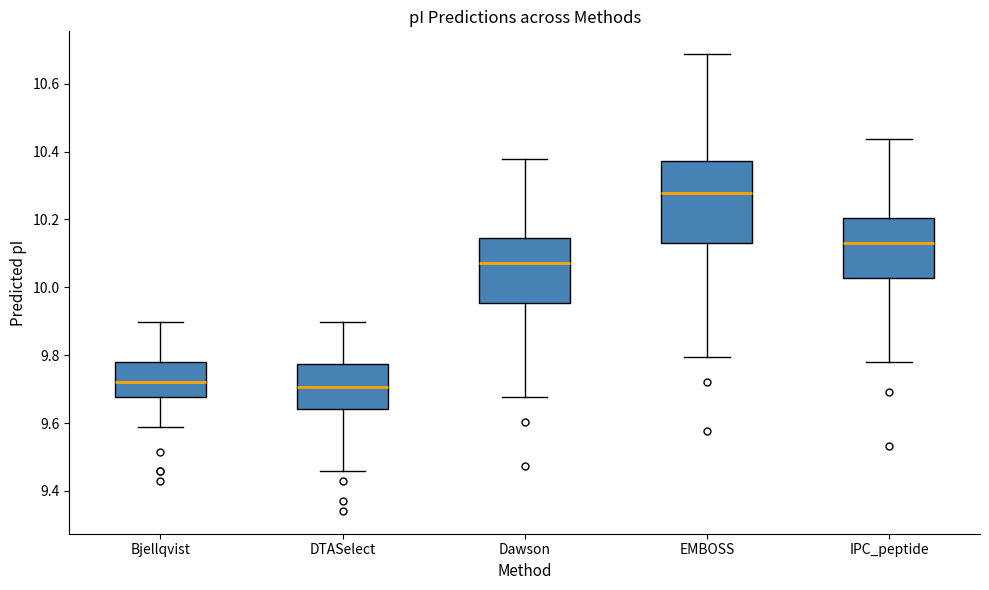

Comparing the boxes themselves (not the whiskers), which one is the tallest?

EMBOSS